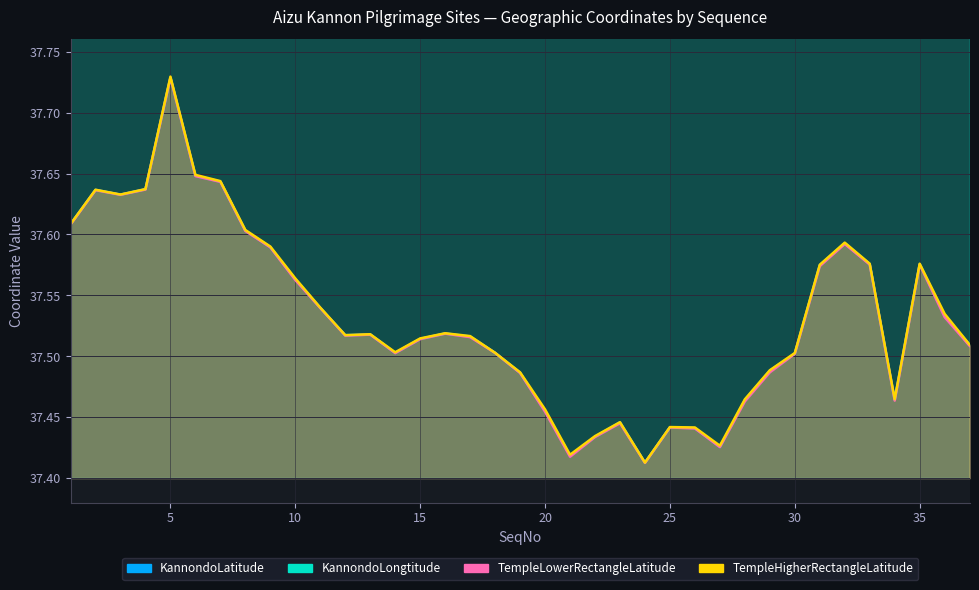

Reading left to right, what are all the values shown in this chart?

KannondoLatitude: 37.6	37.6	37.6	37.6	37.7	37.6	37.6	37.6	37.6	37.6	37.5	37.5	37.5	37.5	37.5	37.5	37.5	37.5	37.5	37.5	37.4	37.4	37.4	37.4	37.4	37.4	37.4	37.5	37.5	37.5	37.6	37.6	37.6	37.5	37.6	37.5	37.5
KannondoLongtitude: 139.8	139.8	139.9	139.9	139.9	139.9	139.9	139.9	139.9	139.9	139.9	139.9	139.9	139.9	139.9	139.9	139.9	140.0	139.9	139.9	139.9	139.9	139.9	139.9	139.8	139.8	139.8	139.8	139.8	139.8	139.8	139.8	139.8	139.8	139.6	139.7	139.9
TempleLowerRectangleLatitude: 37.6	37.6	37.6	37.6	37.7	37.6	37.6	37.6	37.6	37.6	37.5	37.5	37.5	37.5	37.5	37.5	37.5	37.5	37.5	37.5	37.4	37.4	37.4	37.4	37.4	37.4	37.4	37.5	37.5	37.5	37.6	37.6	37.6	37.5	37.6	37.5	37.5
TempleHigherRectangleLatitude: 37.6	37.6	37.6	37.6	37.7	37.6	37.6	37.6	37.6	37.6	37.5	37.5	37.5	37.5	37.5	37.5	37.5	37.5	37.5	37.5	37.4	37.4	37.4	37.4	37.4	37.4	37.4	37.5	37.5	37.5	37.6	37.6	37.6	37.5	37.6	37.5	37.5